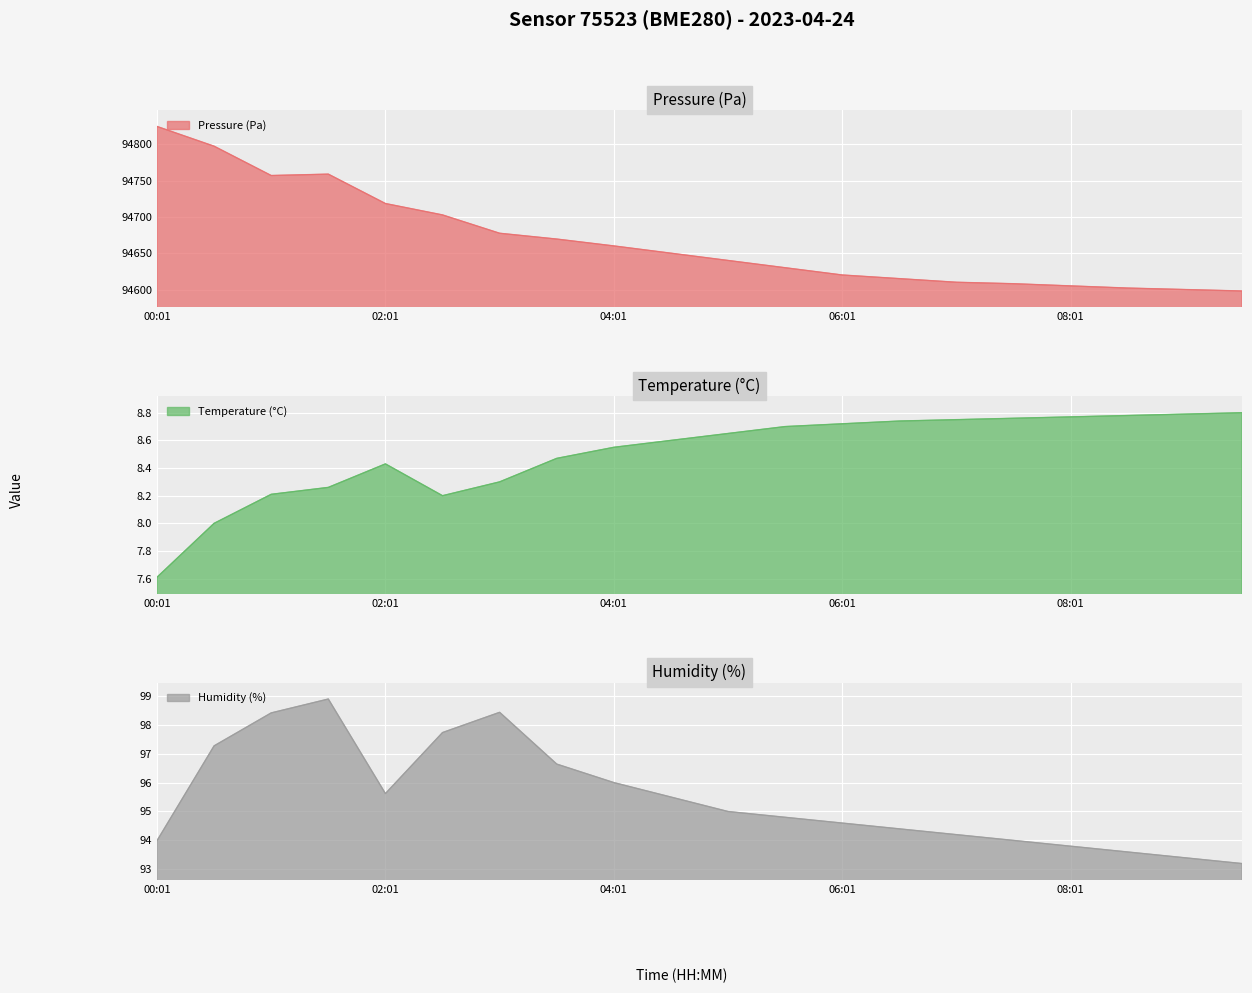

What is the highest value of the humidity series?

98.9